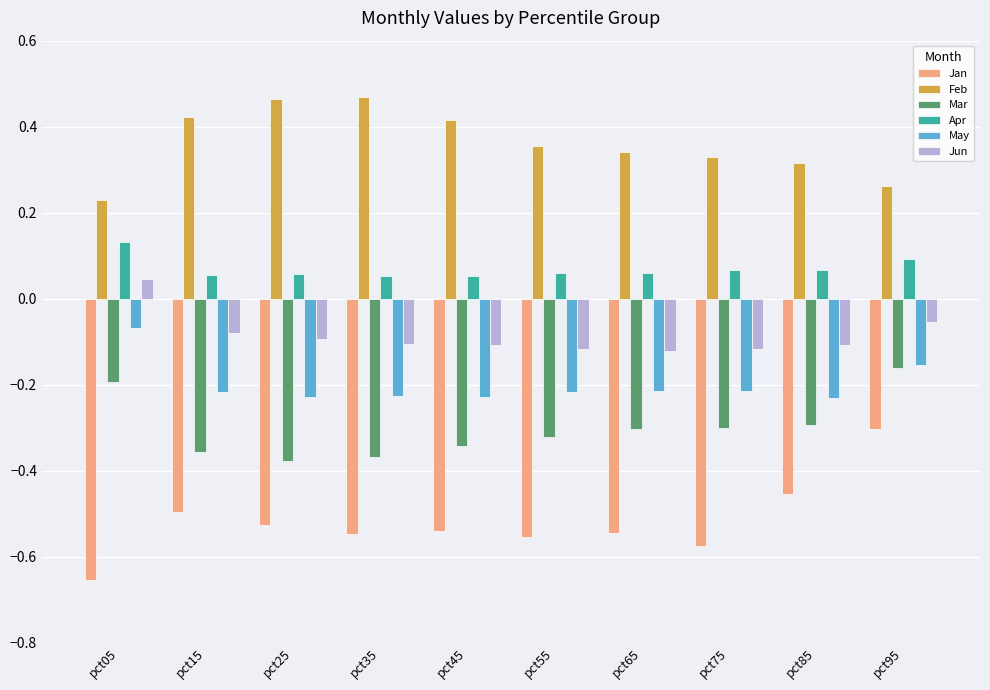

Which series has the largest range (max minus min)?

Jan